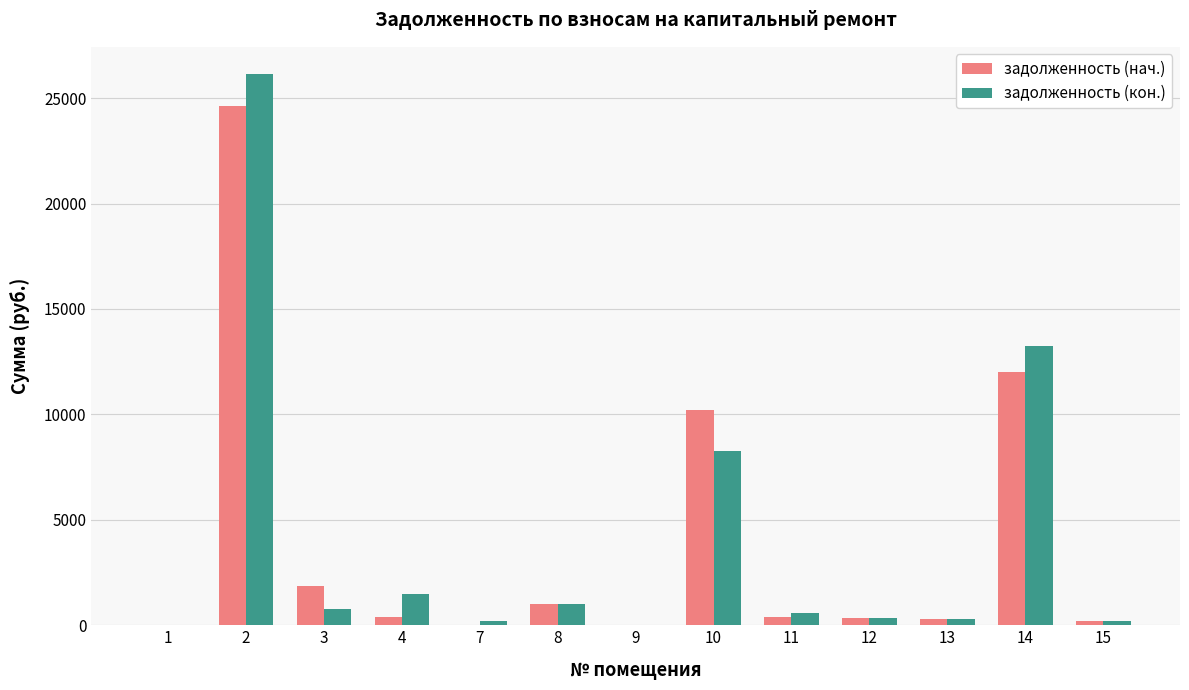

At which label is задолженность (нач.) closest to 12303?

14